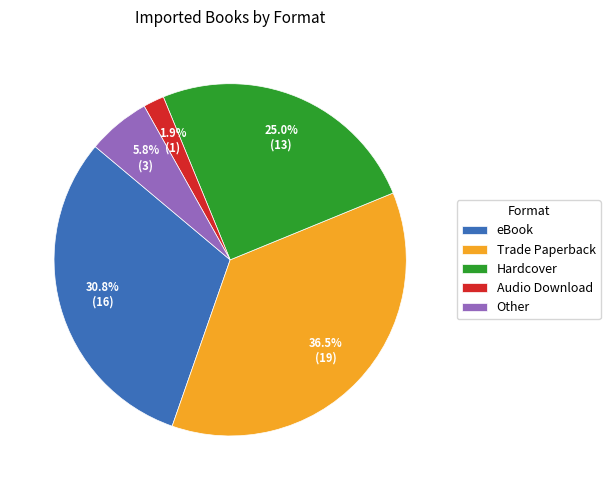

The Hardcover slice represents 1% of the pie. True or false?

False